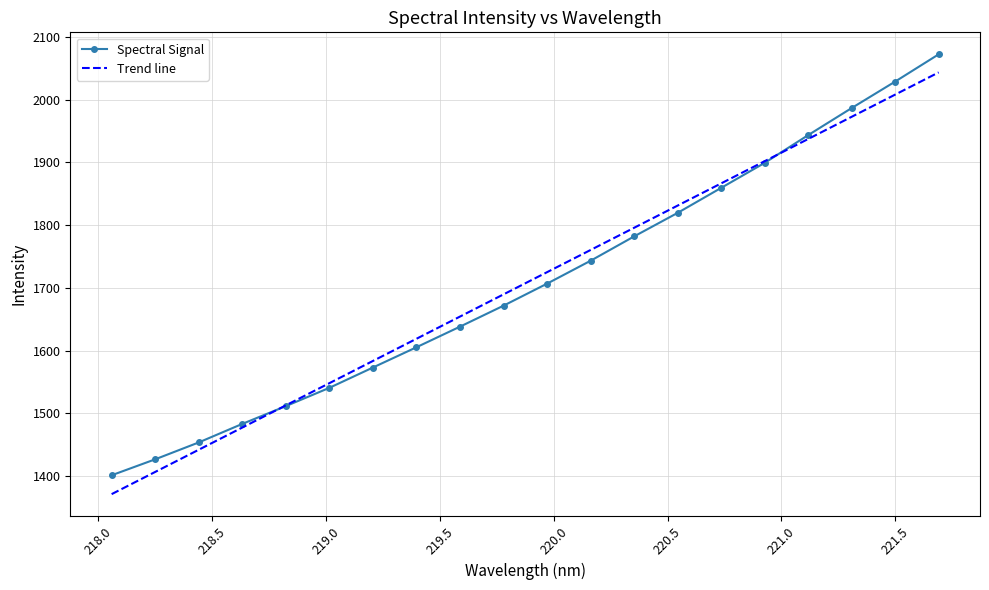

Reading left to right, extract all data points from this chart.

Spectral Signal: 1401.4	1426.9	1453.7	1483.3	1511.6	1540.8	1573.1	1605.5	1638.3	1671.7	1706.8	1743.3	1782.1	1819.6	1859.5	1899.3	1943.5	1986.7	2028.9	2072.3
Trend line: 1371.3	1406.7	1442.1	1477.5	1512.9	1548.2	1583.6	1619.0	1654.4	1689.7	1725.1	1760.5	1795.9	1831.2	1866.6	1902.0	1937.4	1972.7	2008.1	2043.5